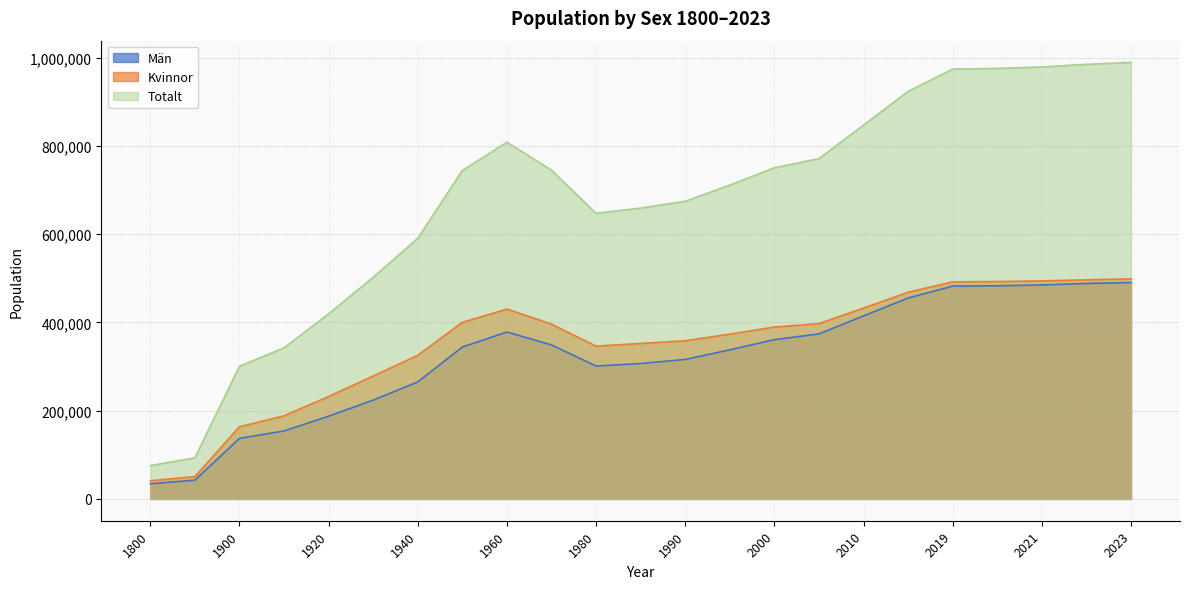

What are all the series names shown in the legend?

Män, Kvinnor, Totalt